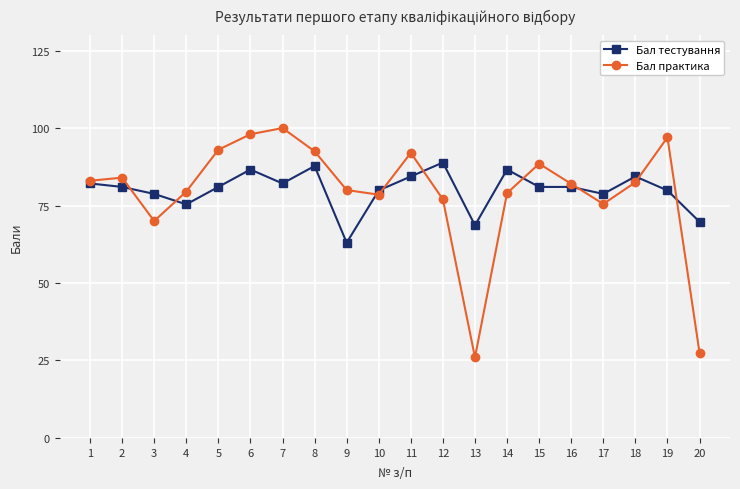

How many interior local valleys does the Бал практика series have?

4